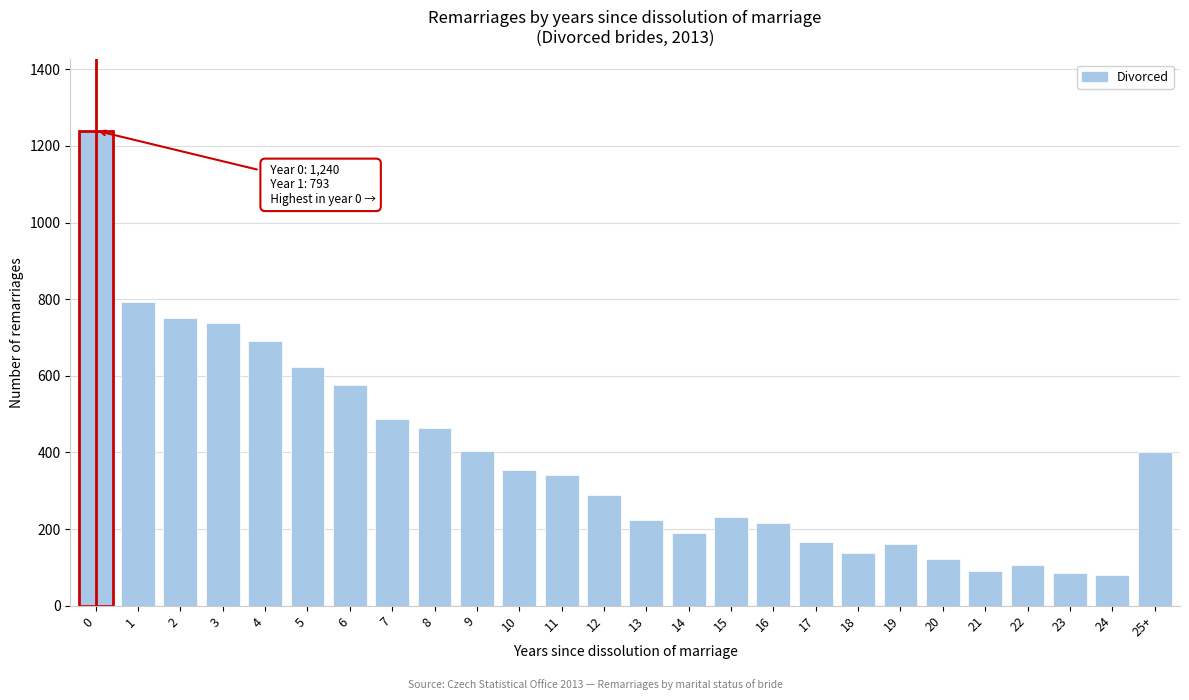

The value at 25+ is 402. True or false?

True